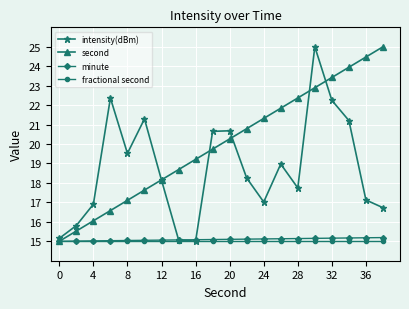

What is the smallest value displayed?

15.0